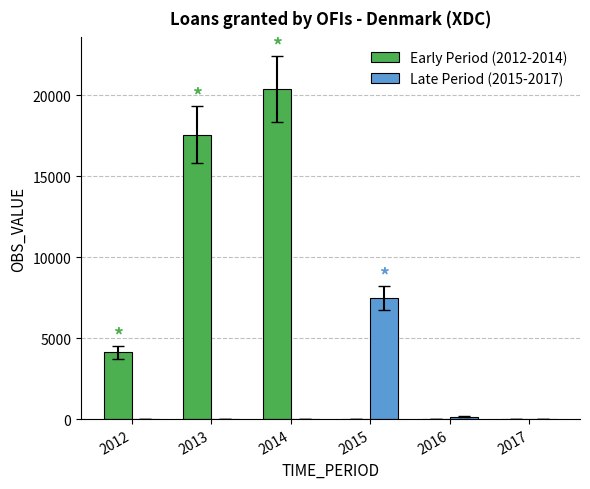

What is the sum of all Early Period (2012-2014) values?

42096